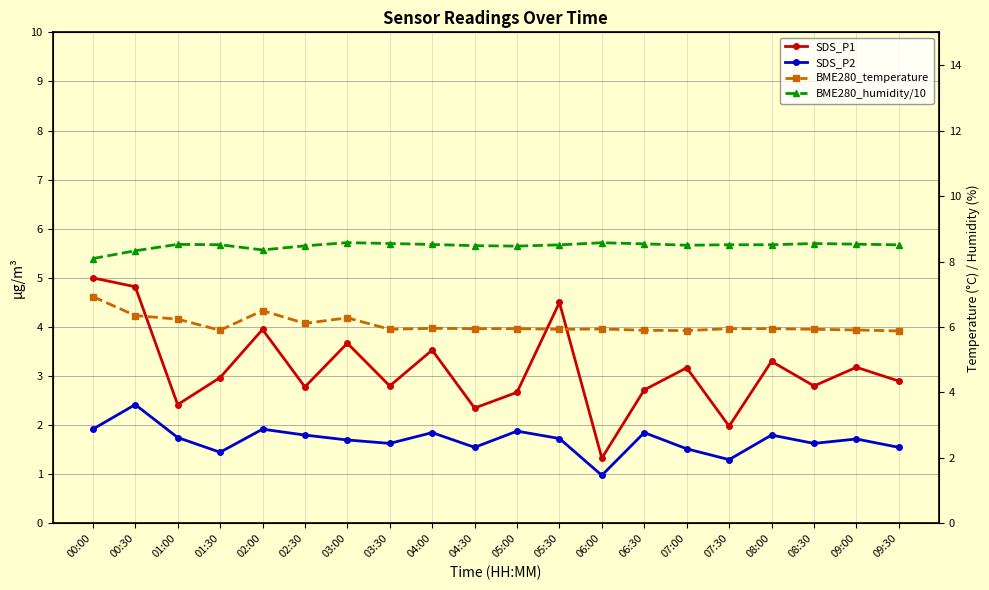

Rank the series by their average value, from lowest to highest.

SDS_P2, SDS_P1, BME280_temperature, BME280_humidity/10